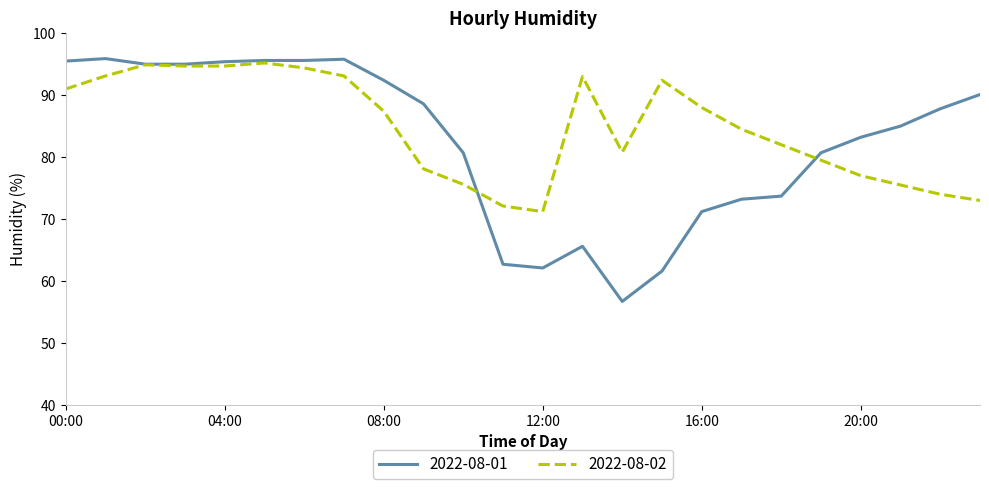

How many lines are shown in the chart?

2